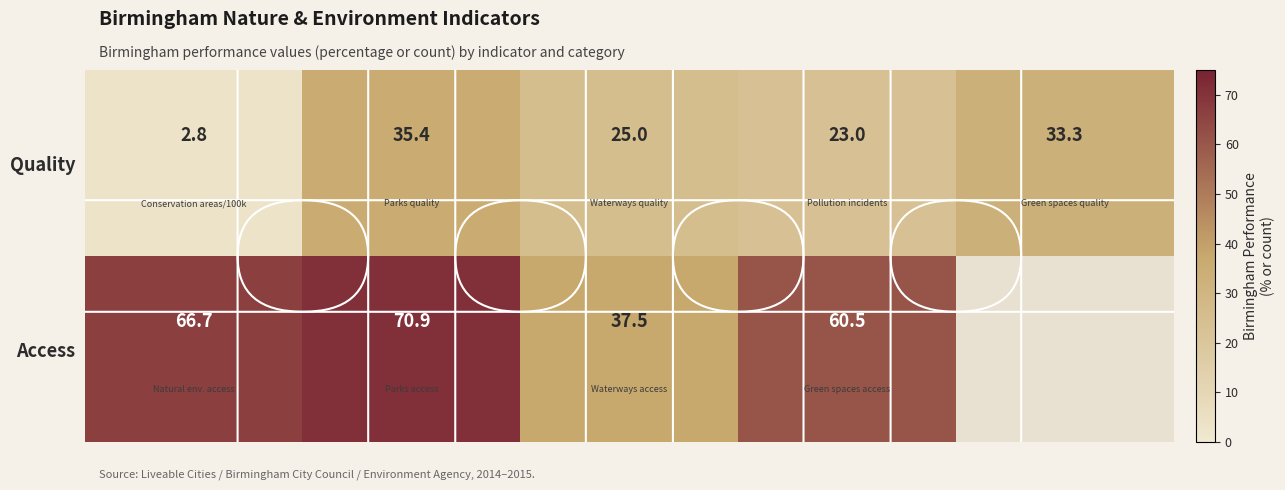

What is the average value of the Quality series?

23.9